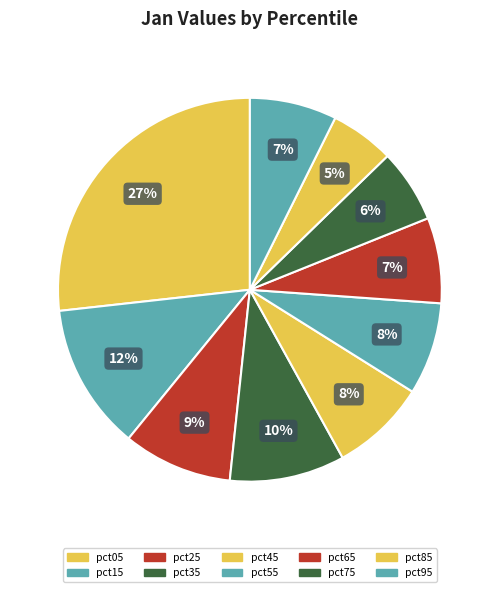

Does pct15 represent more than half of the total?

No